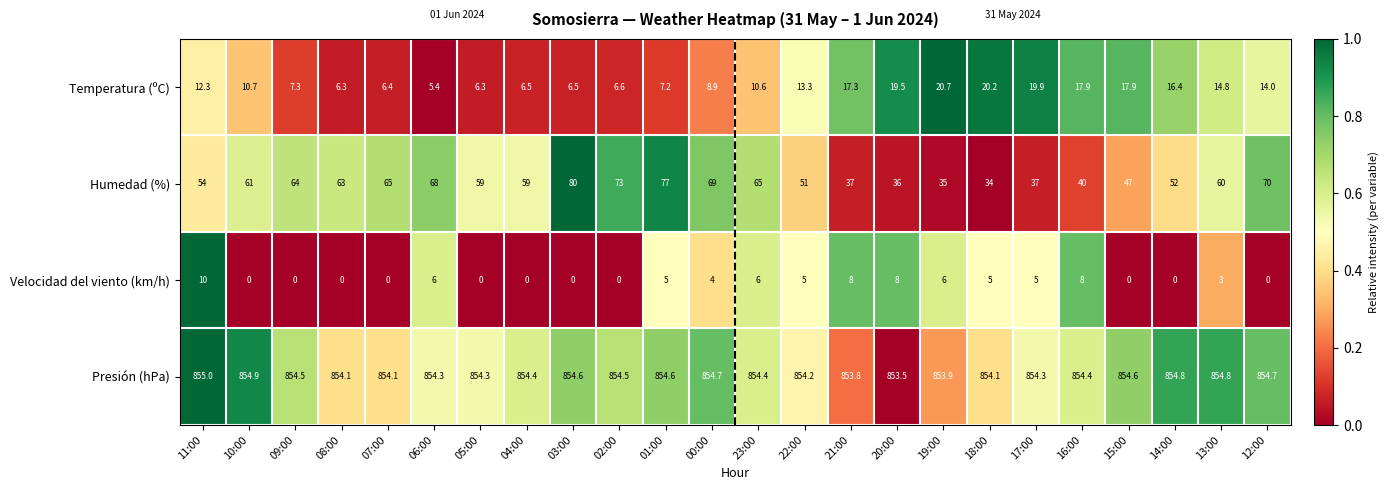

Which series has the largest total across all categories?

Presión (hPa)